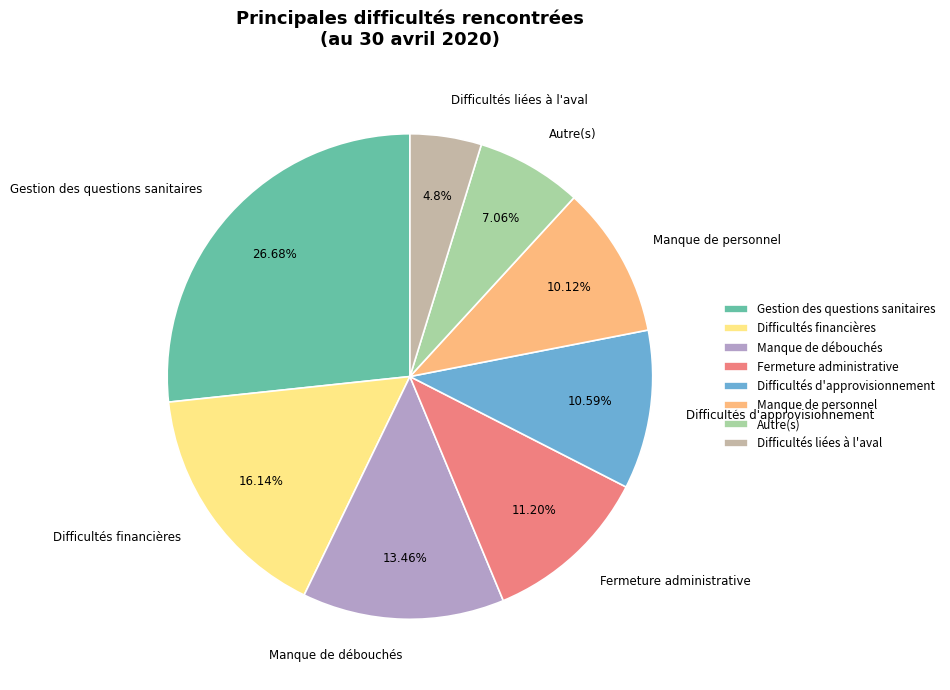

To the nearest percent, what percentage of the pie is Difficultés financières?

16%